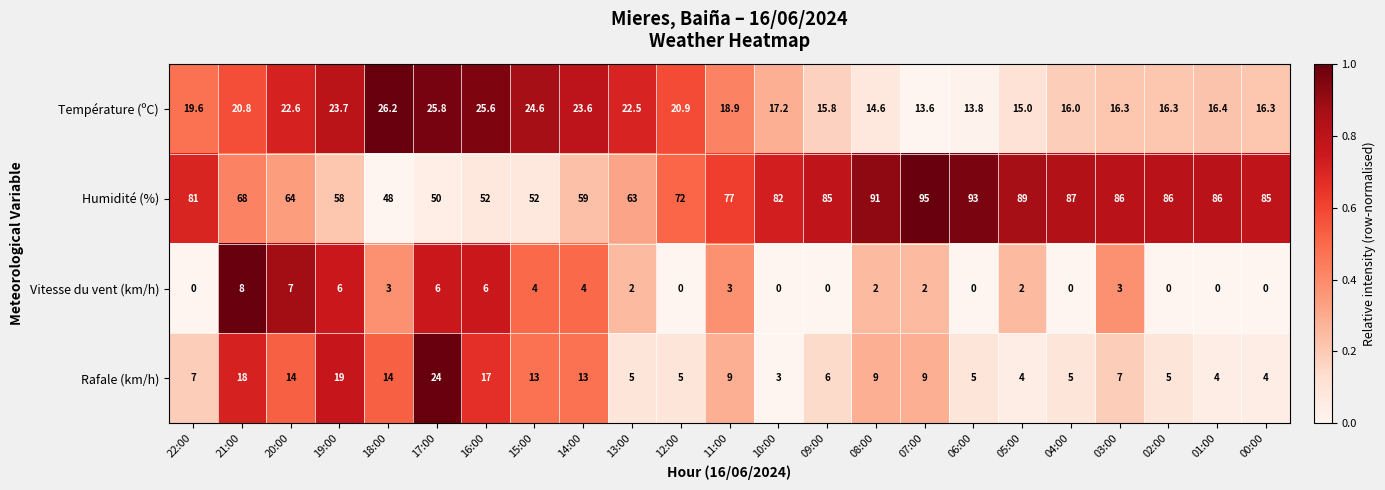

What is the difference between the maximum and minimum values in the Température (ºC) series?

12.6